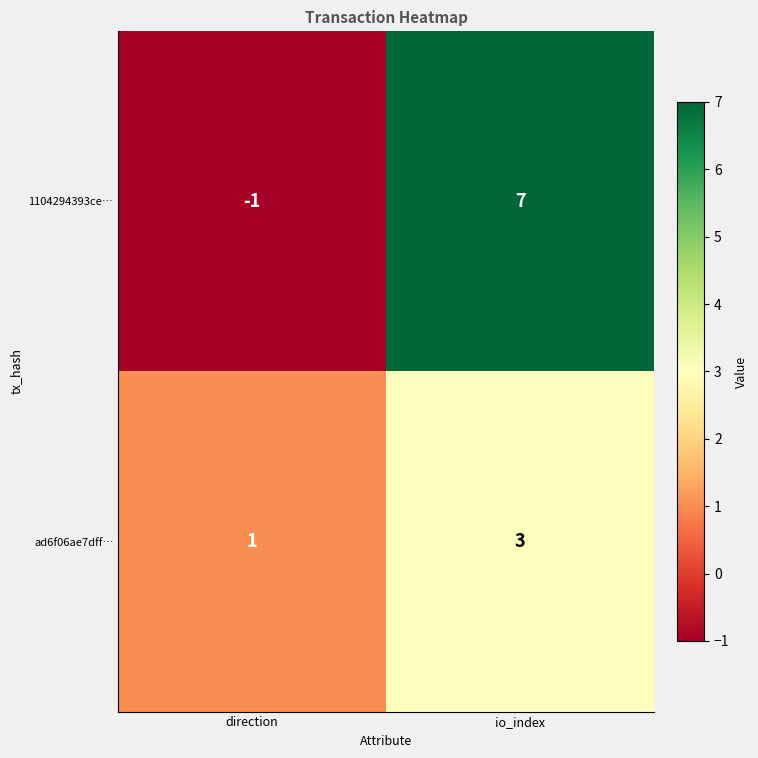

Read the 1104294393ce… value at io_index.

7